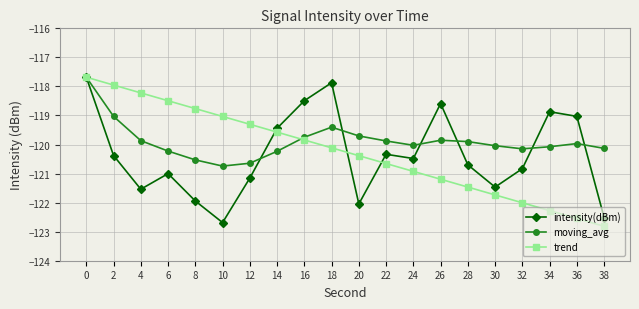

How many lines are shown in the chart?

3